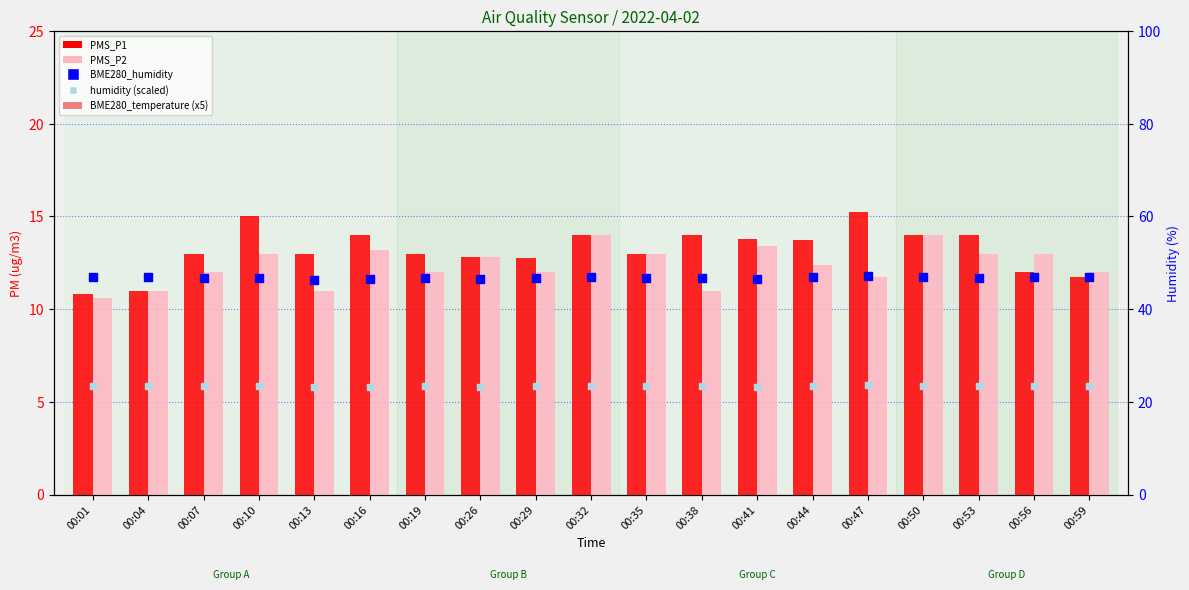

At how many categories does at least one series exceed 28?

19